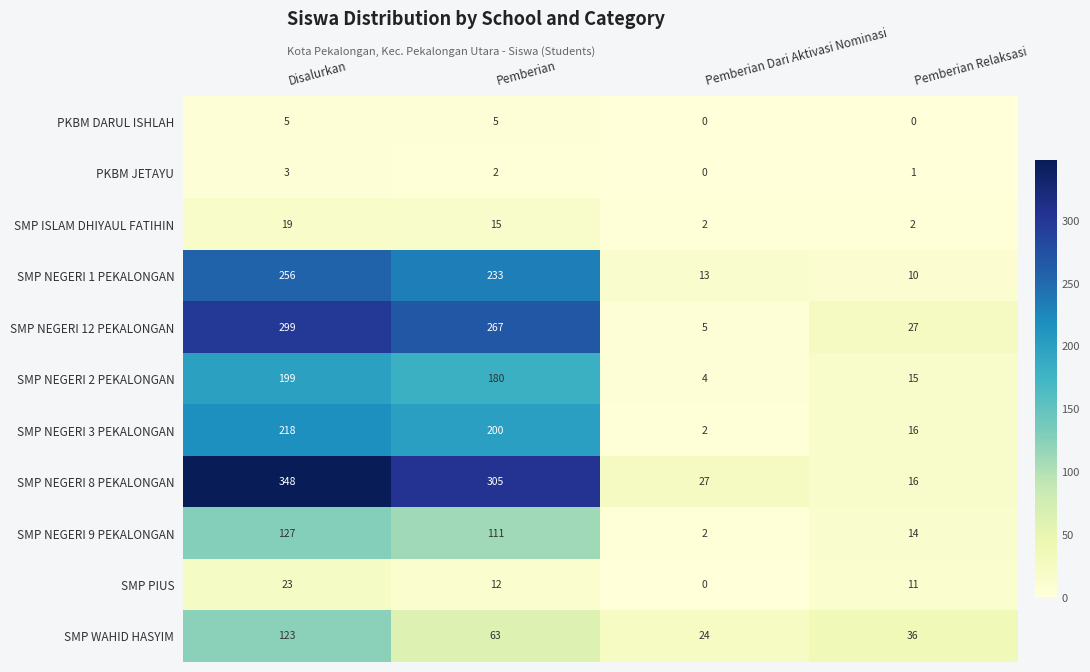

Which category has the lowest value in the SMP NEGERI 8 PEKALONGAN series?

Pemberian Relaksasi